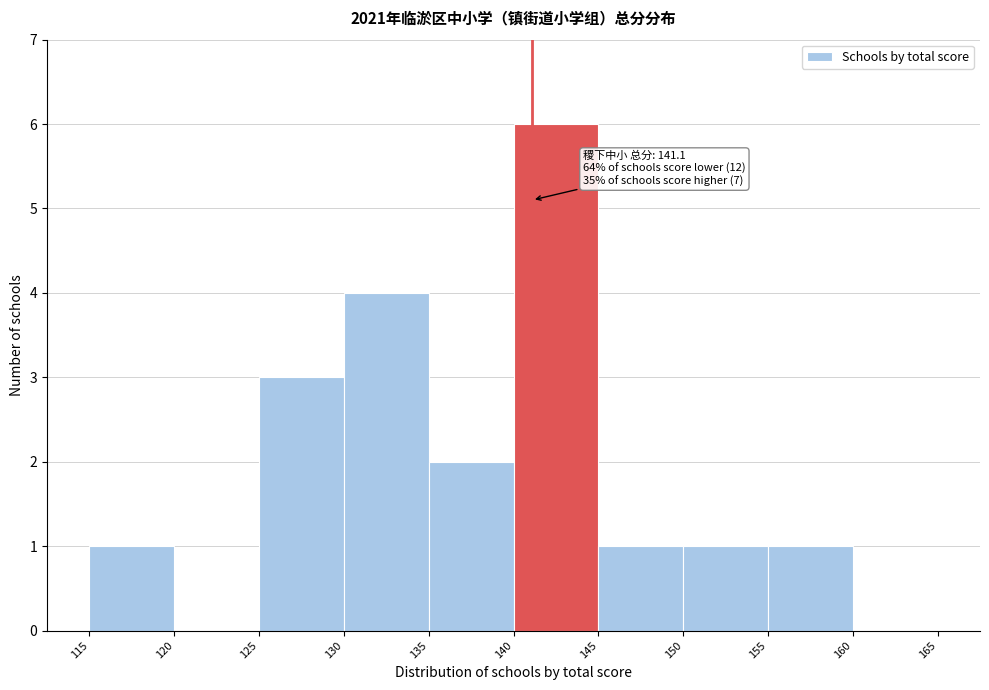

Over which range of the x-axis is the bar tallest?

140 to 145